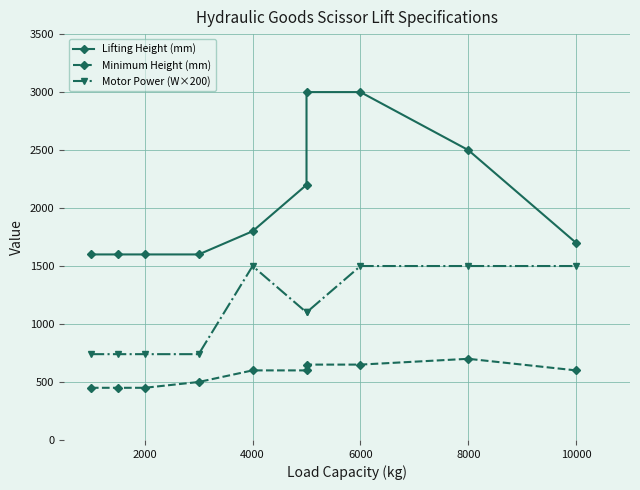

Is it true that Minimum Height (mm) equals 600 at 10000?

True